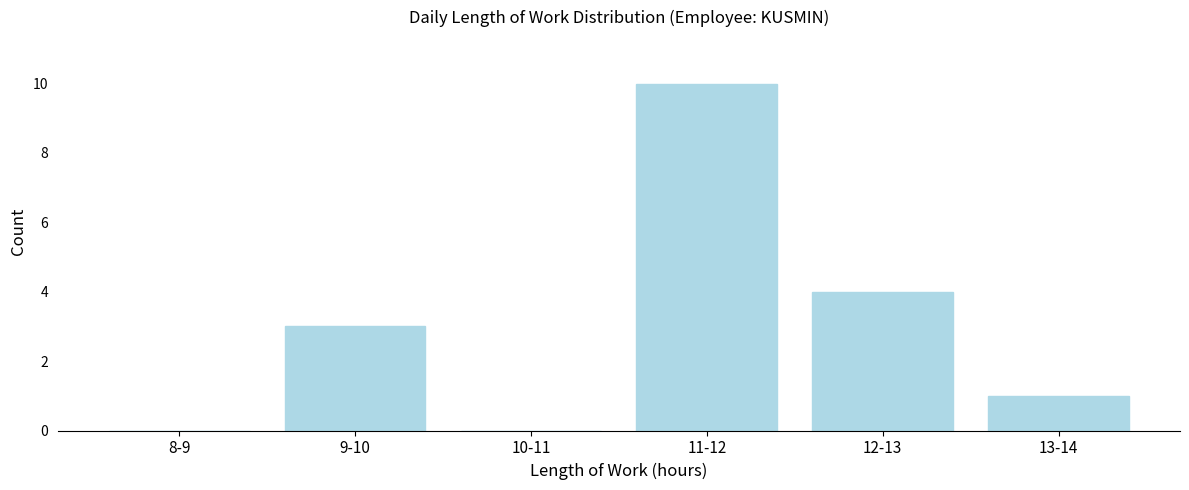

Reading right to left, extract all data points from this chart.

13-14=1	12-13=4	11-12=10	10-11=0	9-10=3	8-9=0